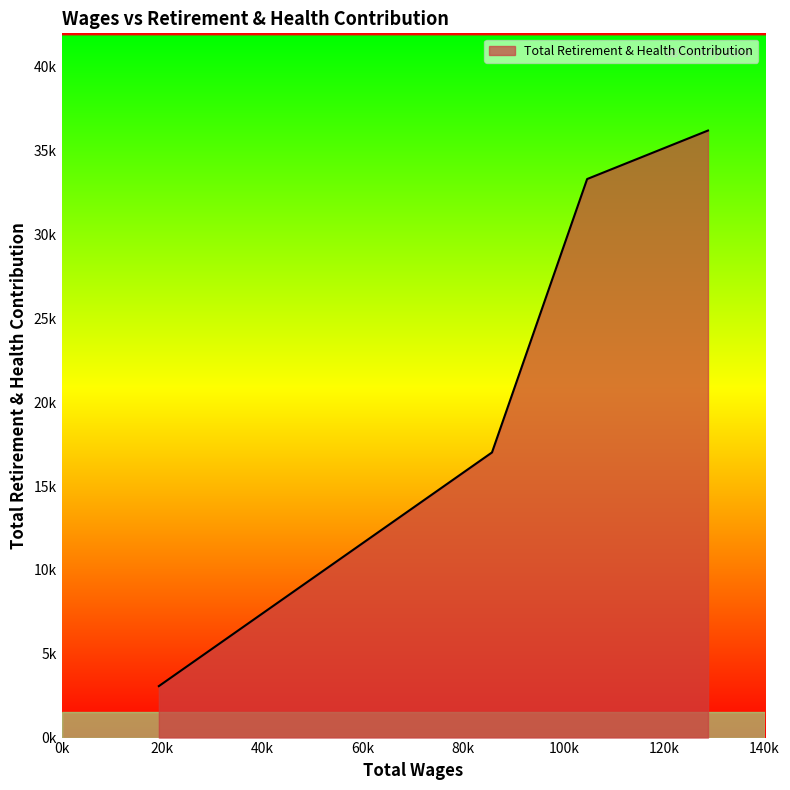

Does the chart display data point markers on the line(s)?

No